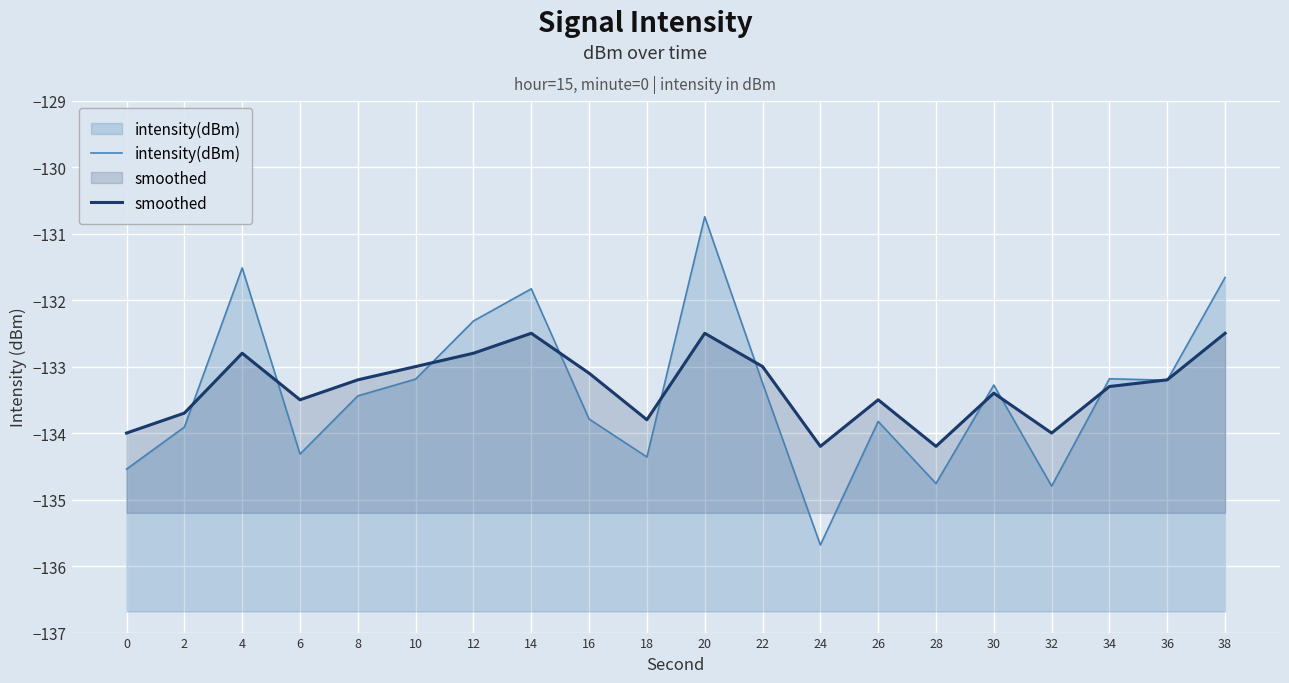

Which series ends up on top after the final intersection of smoothed and intensity(dBm)?

intensity(dBm)